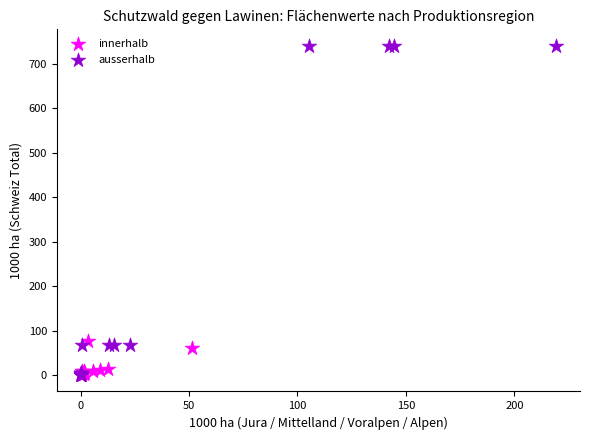

Which series has the largest Y range (max minus min)?

ausserhalb